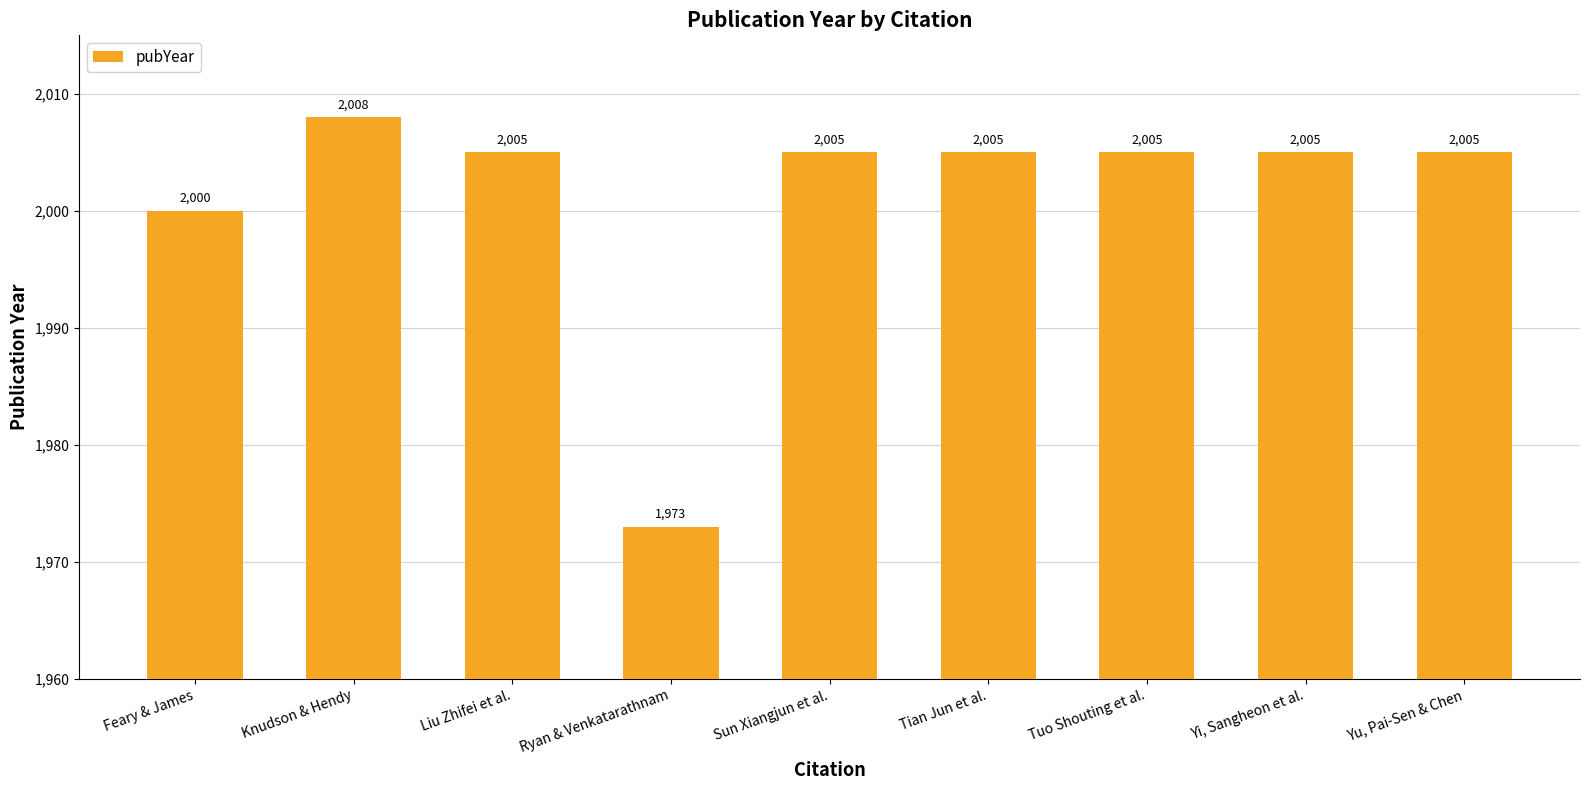

What is the difference between the maximum and minimum values?

35